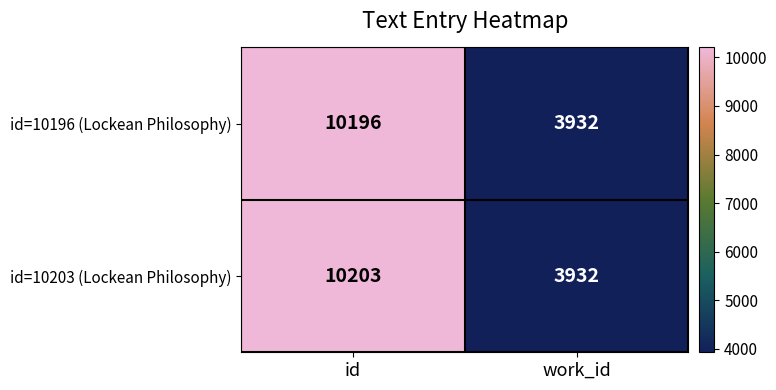

At which category does the chart reach its minimum across all series?

work_id